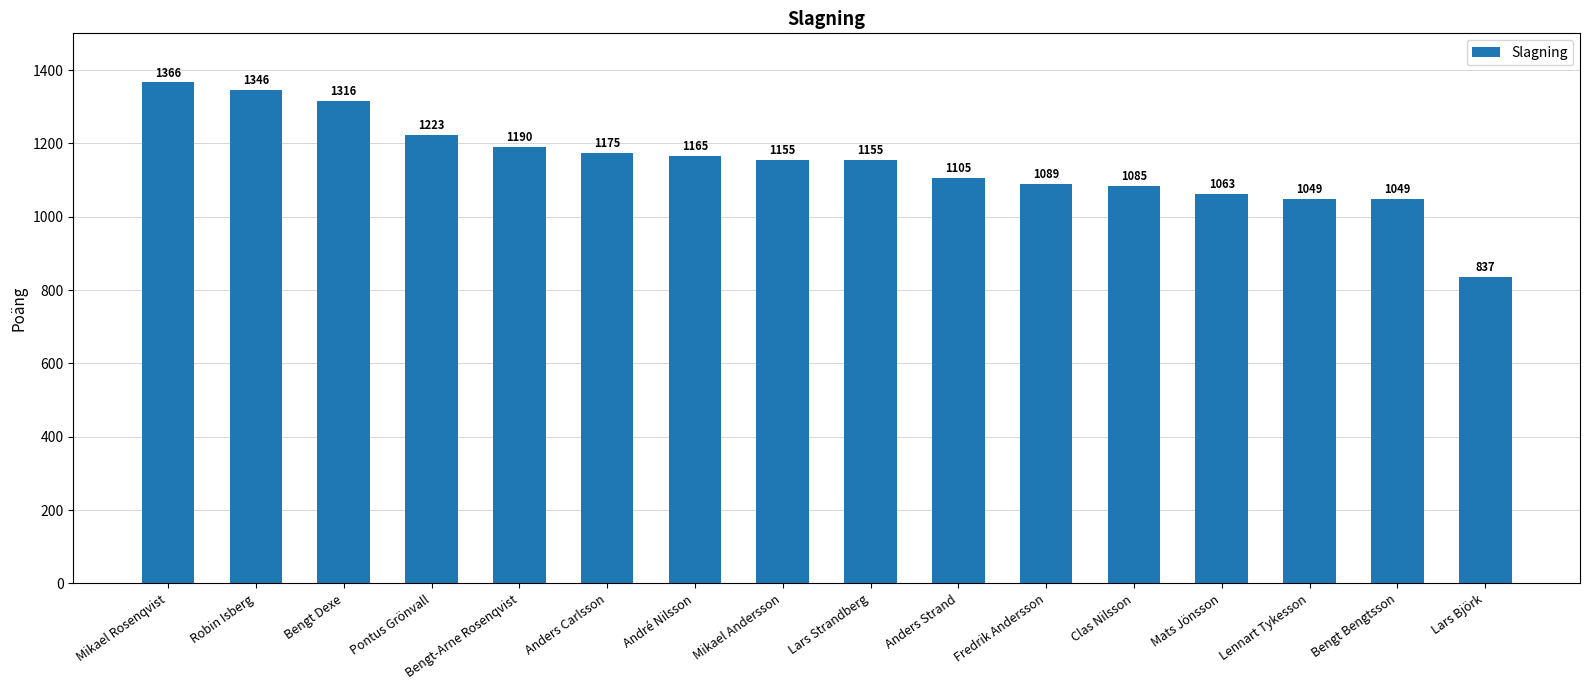

At which label does the data first exceed 1155?

Mikael Rosenqvist